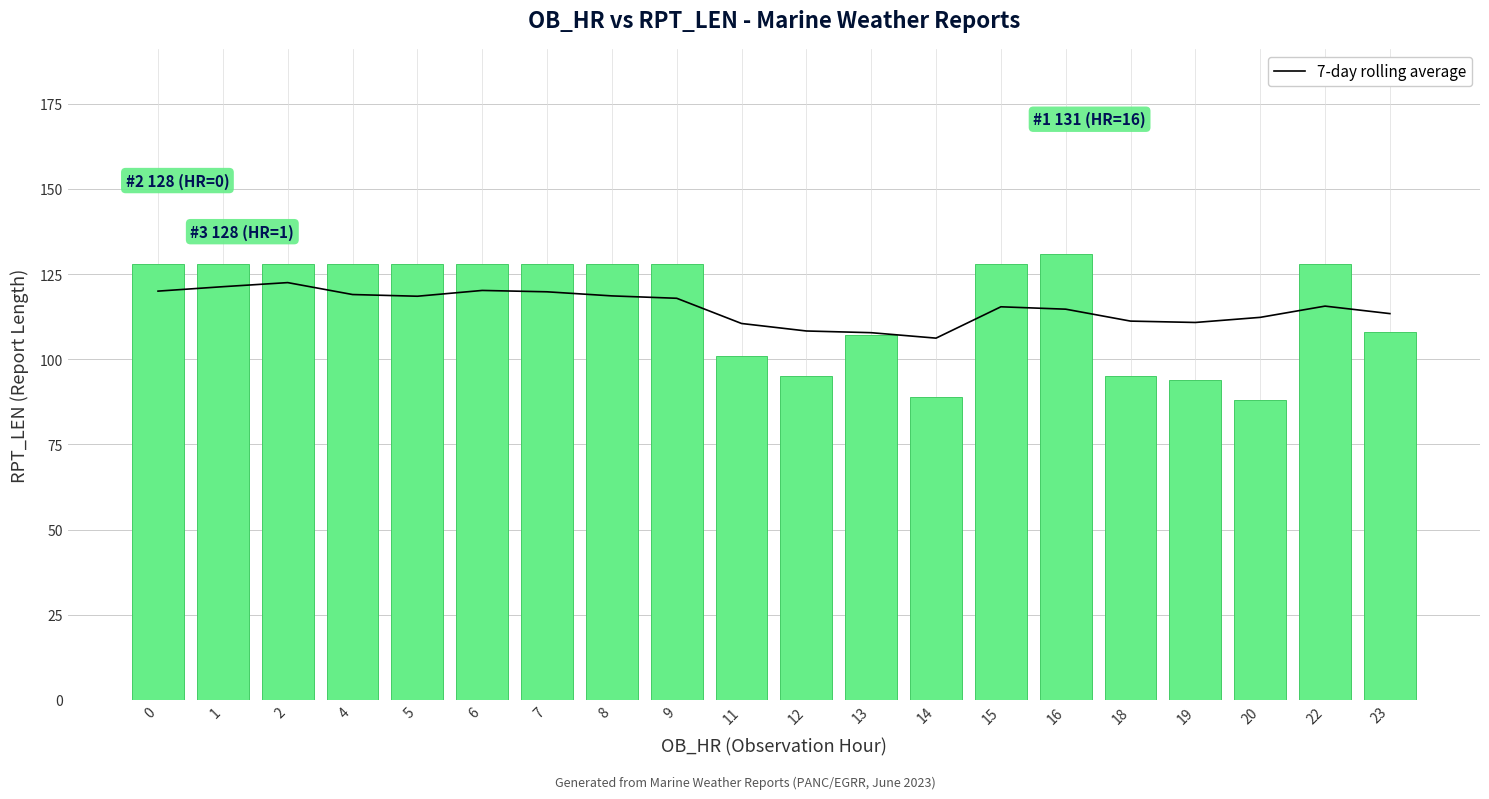

The RPT_LEN series shows 178.7 at 9. True or false?

False